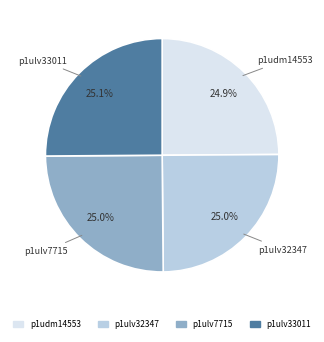

Does p1ulv32347 represent more than half of the total?

No